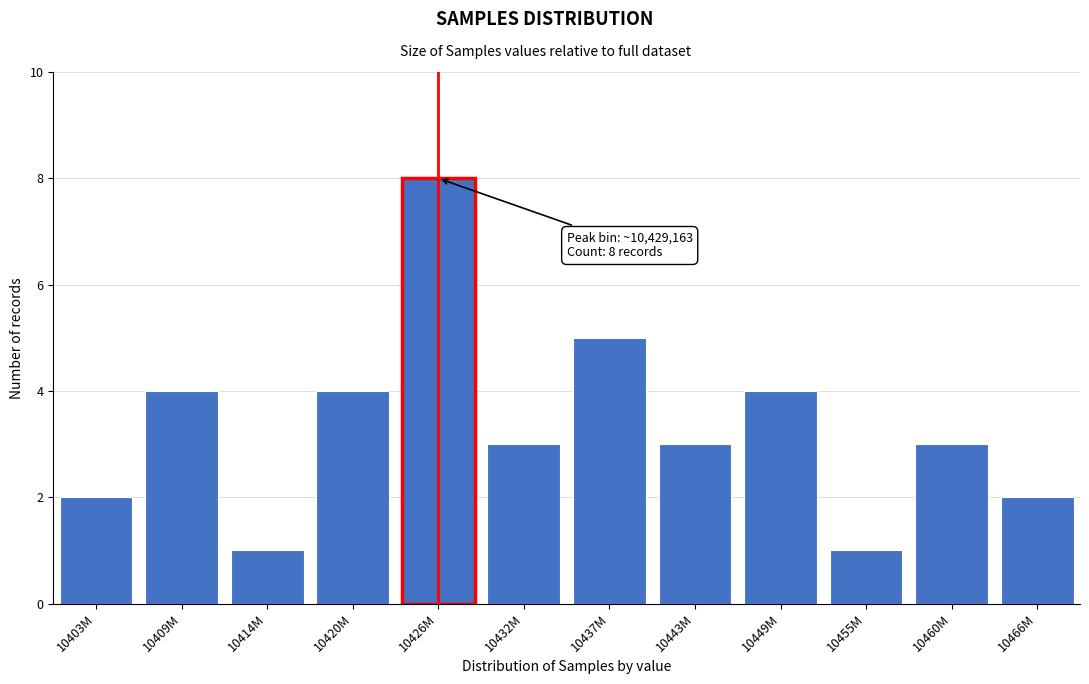

Reading left to right, transcribe all the data shown in this chart.

2	4	1	4	8	3	5	3	4	1	3	2